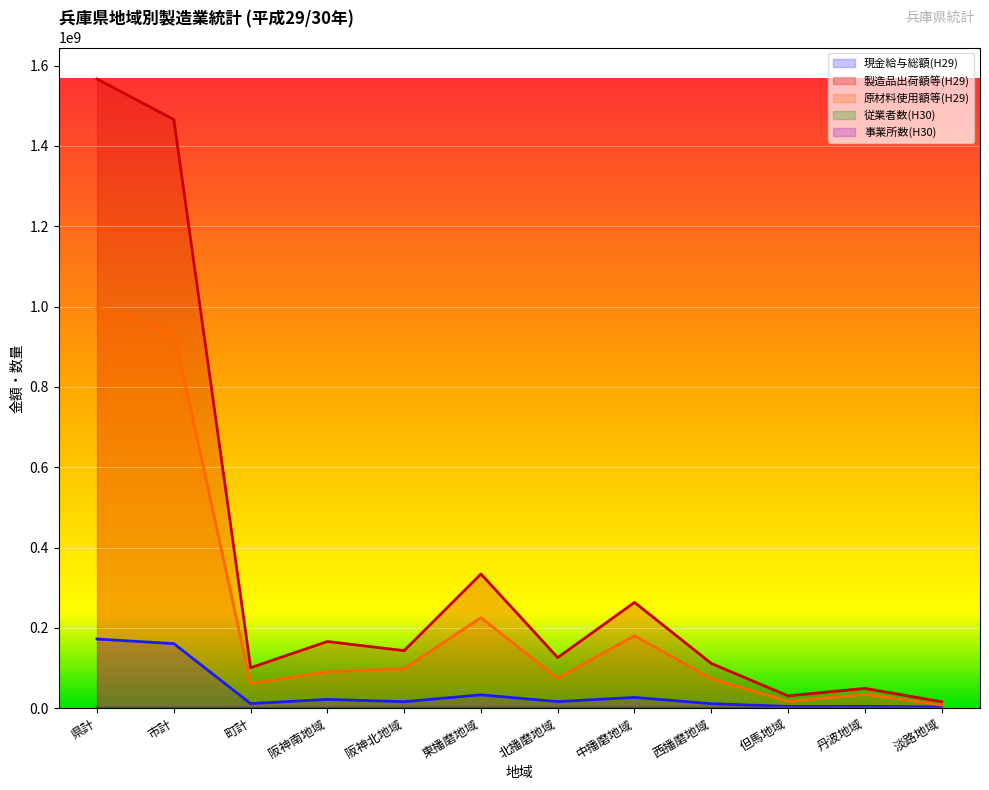

Where is 従業者数(H30) nearest to the value 185233?

東播磨地域